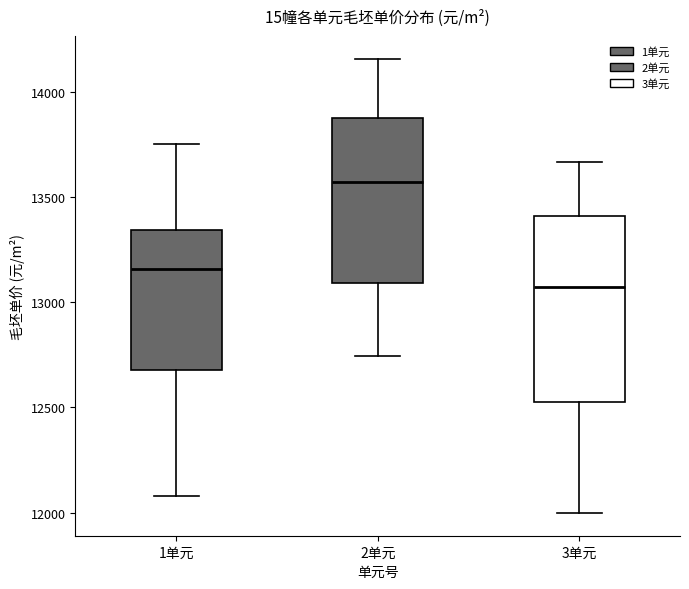

Comparing the boxes themselves (not the whiskers), which one is the tallest?

3单元